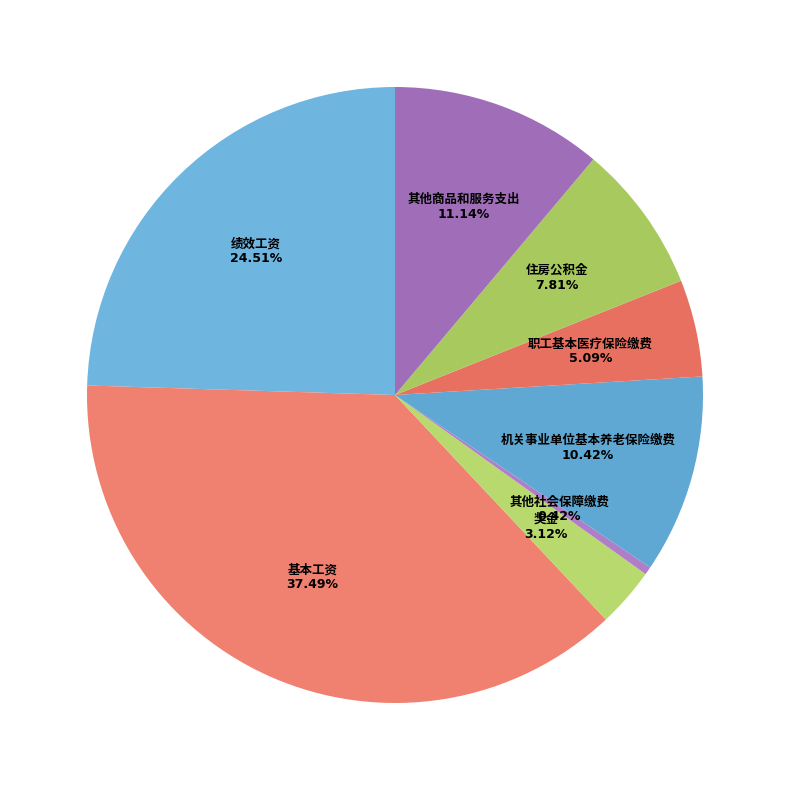

To the nearest percent, what is the difference between the largest and smallest slice percentages?

37%